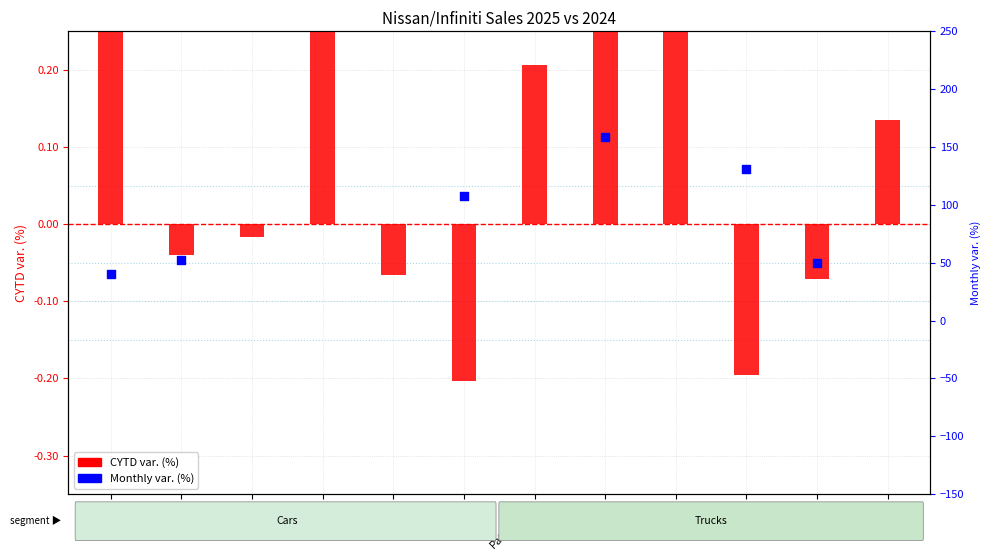

What is the total value across all series at Murano?

3.2